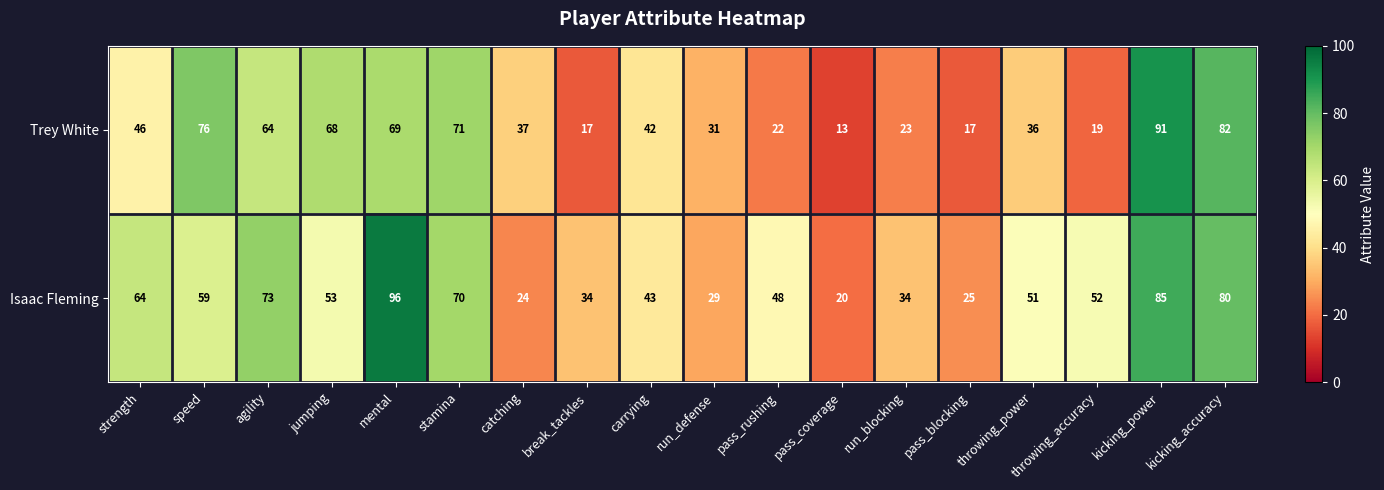

What is the average value of the Trey White series?

46